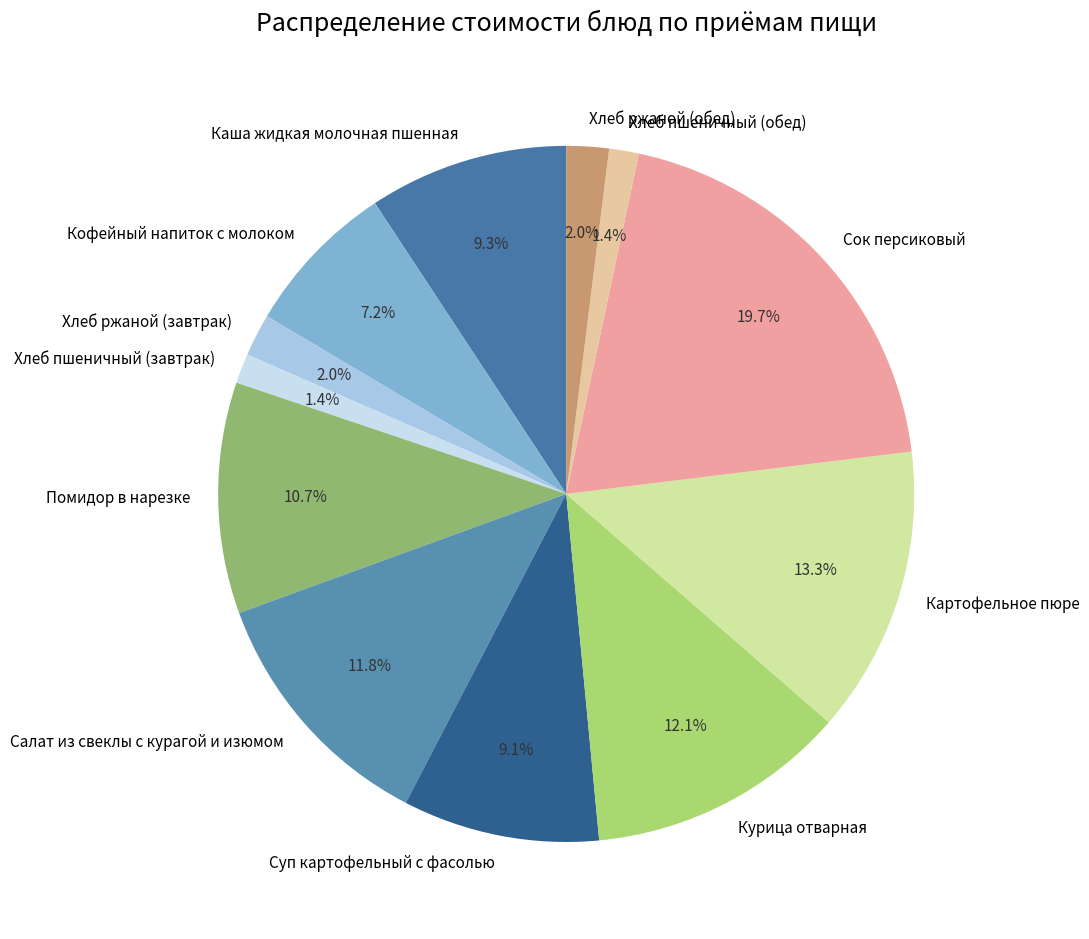

What is the ratio of the value at Помидор в нарезке to the value at Кофейный напиток с молоком?

1.5